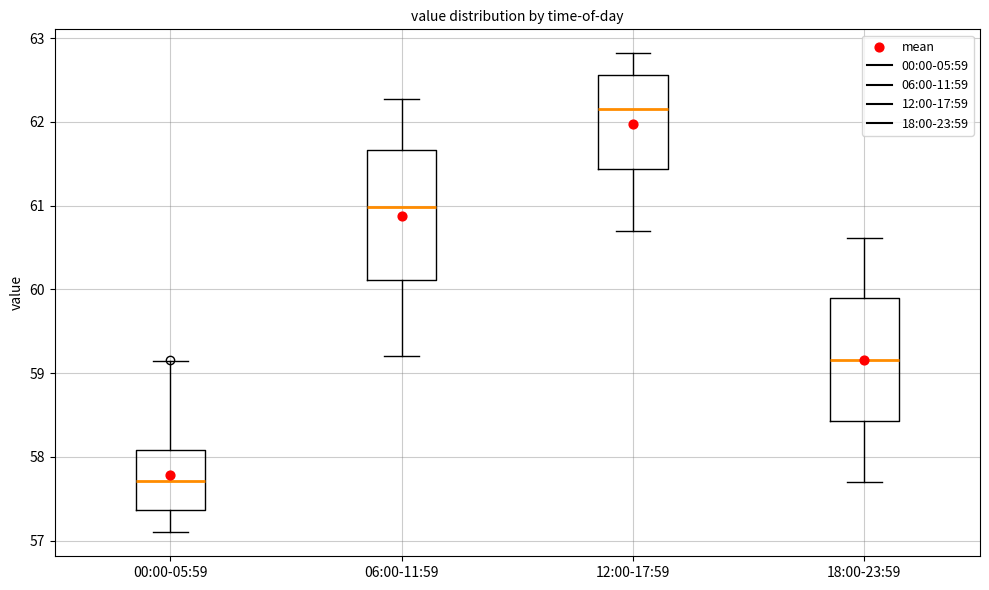

Reading left to right, transcribe this box plot: for each box, give where its median line is, the range the box spans, and where its two whiskers end, as read against the y-axis. The values are not printed on the chart, so give them approximately, as read against the axis.

00:00-05:59: median 57.7, box 57.4 to 58.1, whiskers 57.1 to 59.1
06:00-11:59: median 61.0, box 60.1 to 61.7, whiskers 59.2 to 62.3
12:00-17:59: median 62.2, box 61.4 to 62.6, whiskers 60.7 to 62.8
18:00-23:59: median 59.2, box 58.4 to 59.9, whiskers 57.7 to 60.6